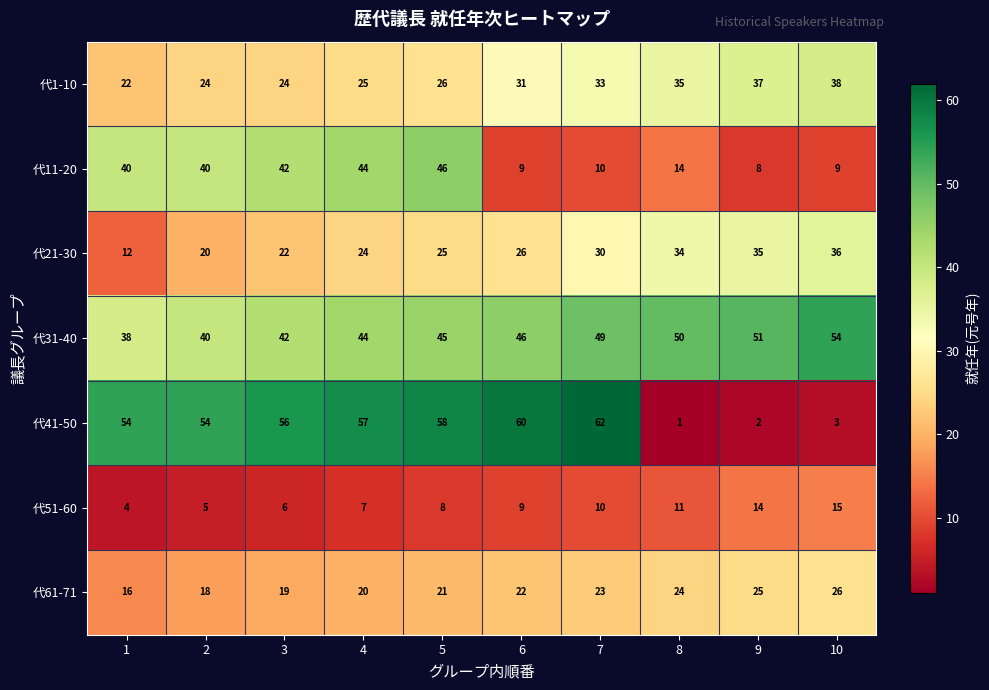

At which category does the chart reach its minimum across all series?

8